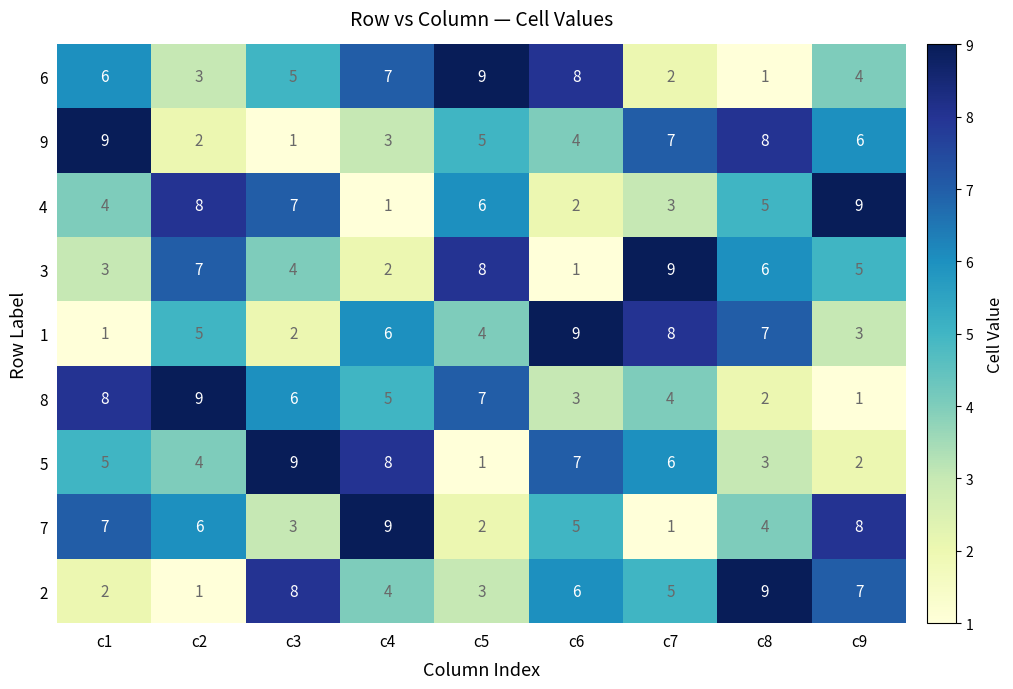

What is the average value of the 9 series?

5